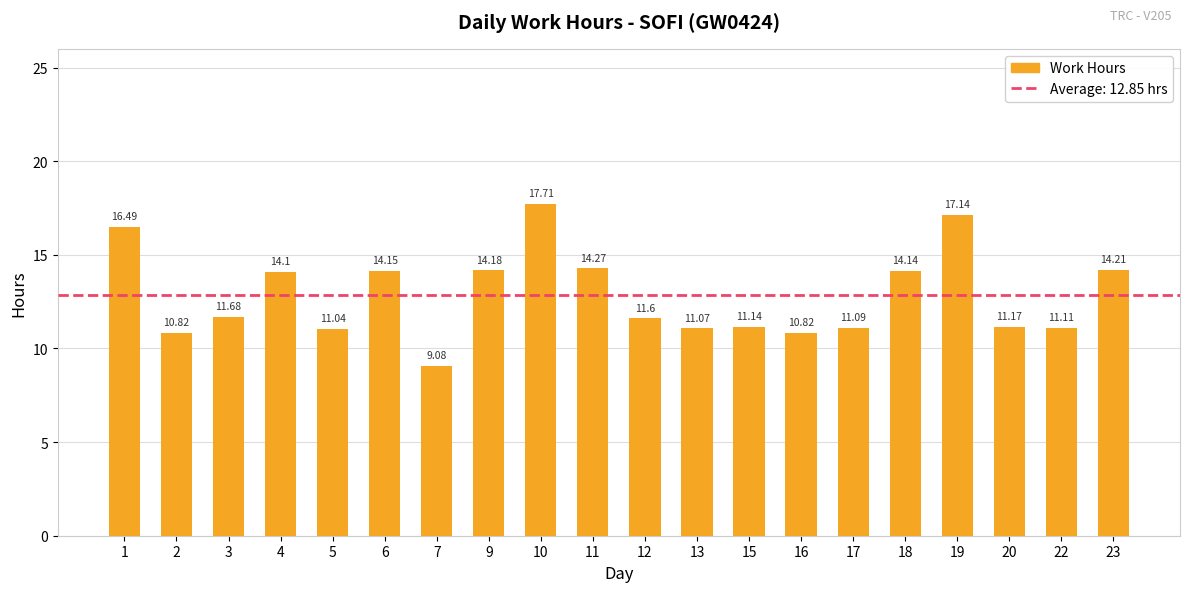

What is the average value?

12.9